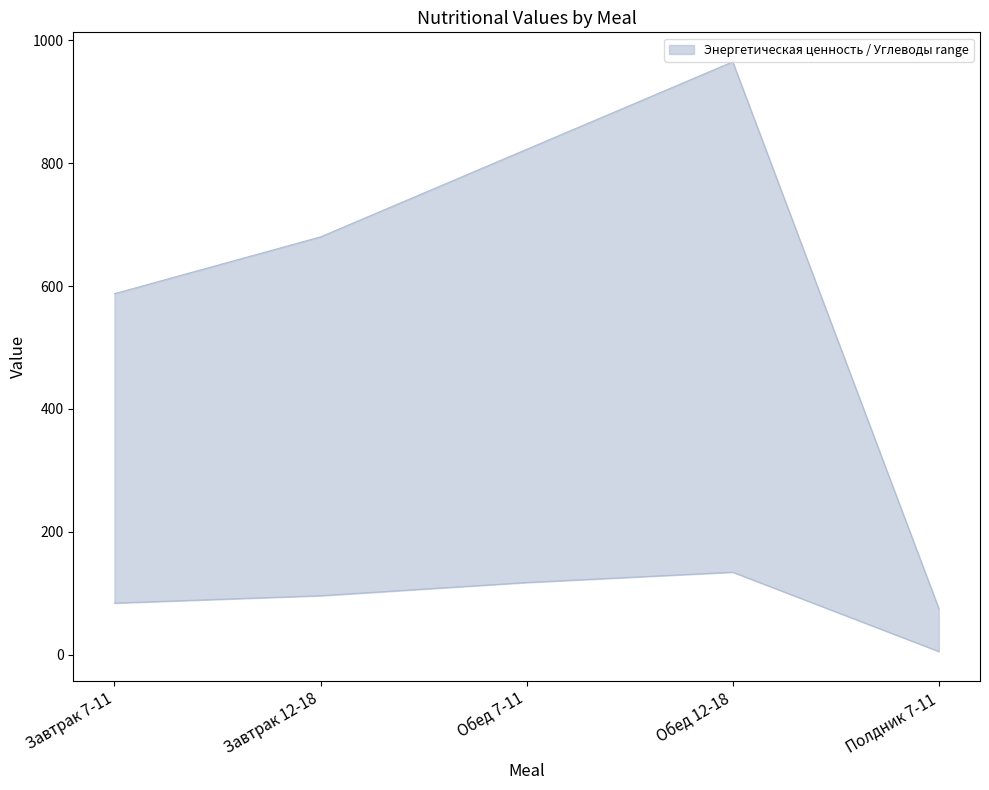

Which series has the widest spread of values?

Энергетическая ценность